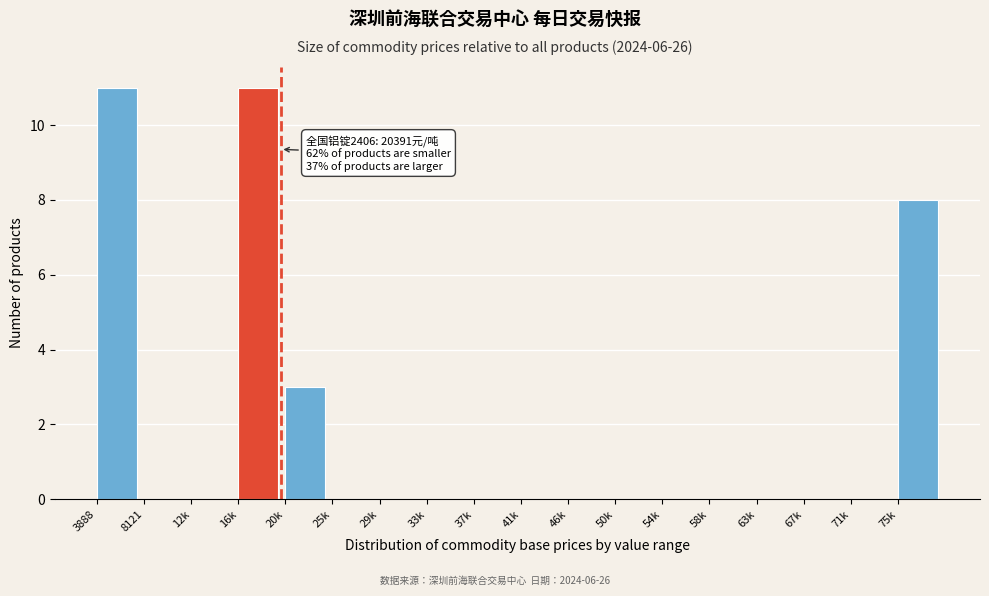

Reading left to right, transcribe all the data shown in this chart.

3888=11	8121=0	12k=0	16k=11	20k=3	25k=0	29k=0	33k=0	37k=0	41k=0	46k=0	50k=0	54k=0	58k=0	63k=0	67k=0	71k=0	75k=8